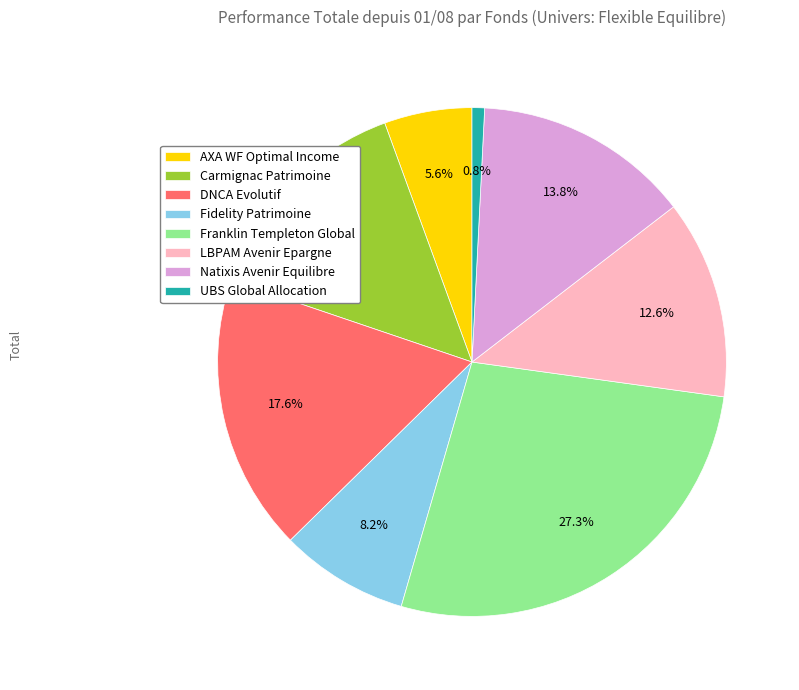

Count the number of slices in the pie.

8